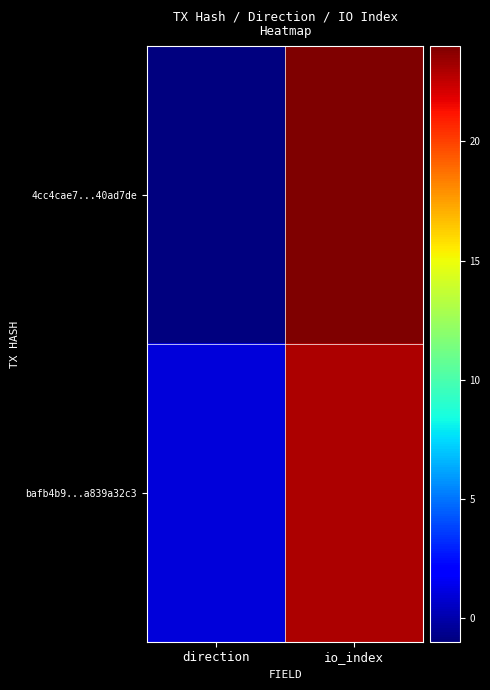

Which series has the largest total across all categories?

bafb4b9...a839a32c3